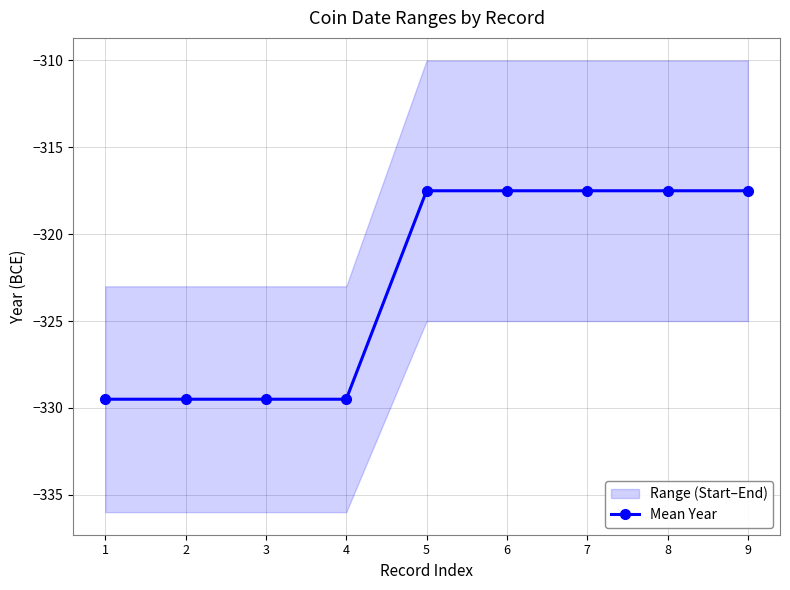

Which category has the lowest value across all series?

1